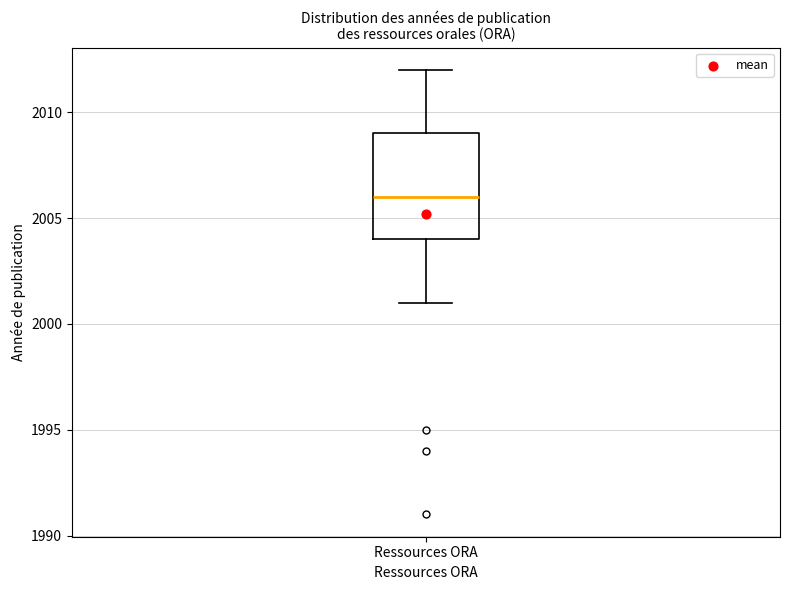

Read this box plot against the y-axis: the position of the median line, the range covered by the box, and the ends of both whiskers. The values are not printed on the chart, so give them approximately, as read against the axis.

median 2006, box 2004 to 2009, whiskers 2001 to 2012